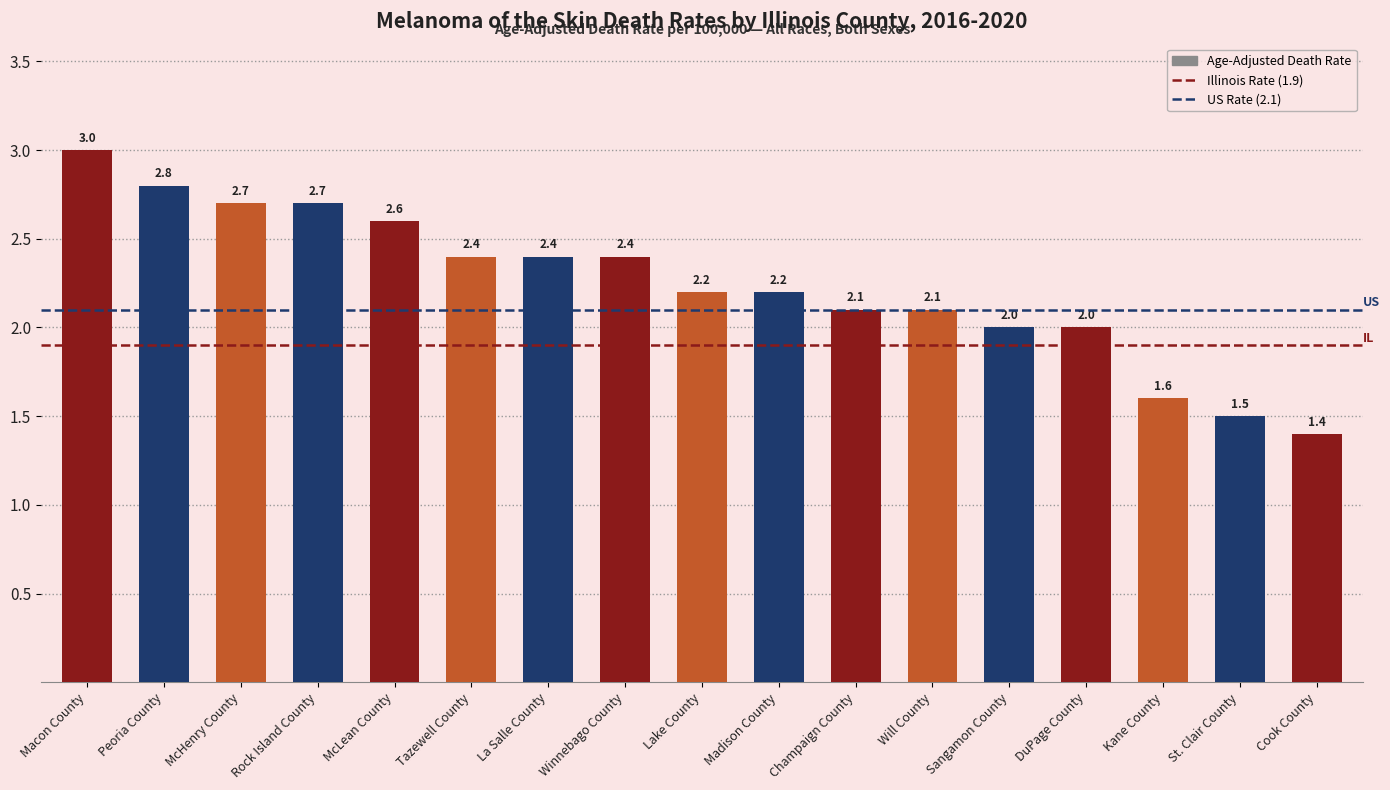

What is the label of the 6th bar from the right?

Will County